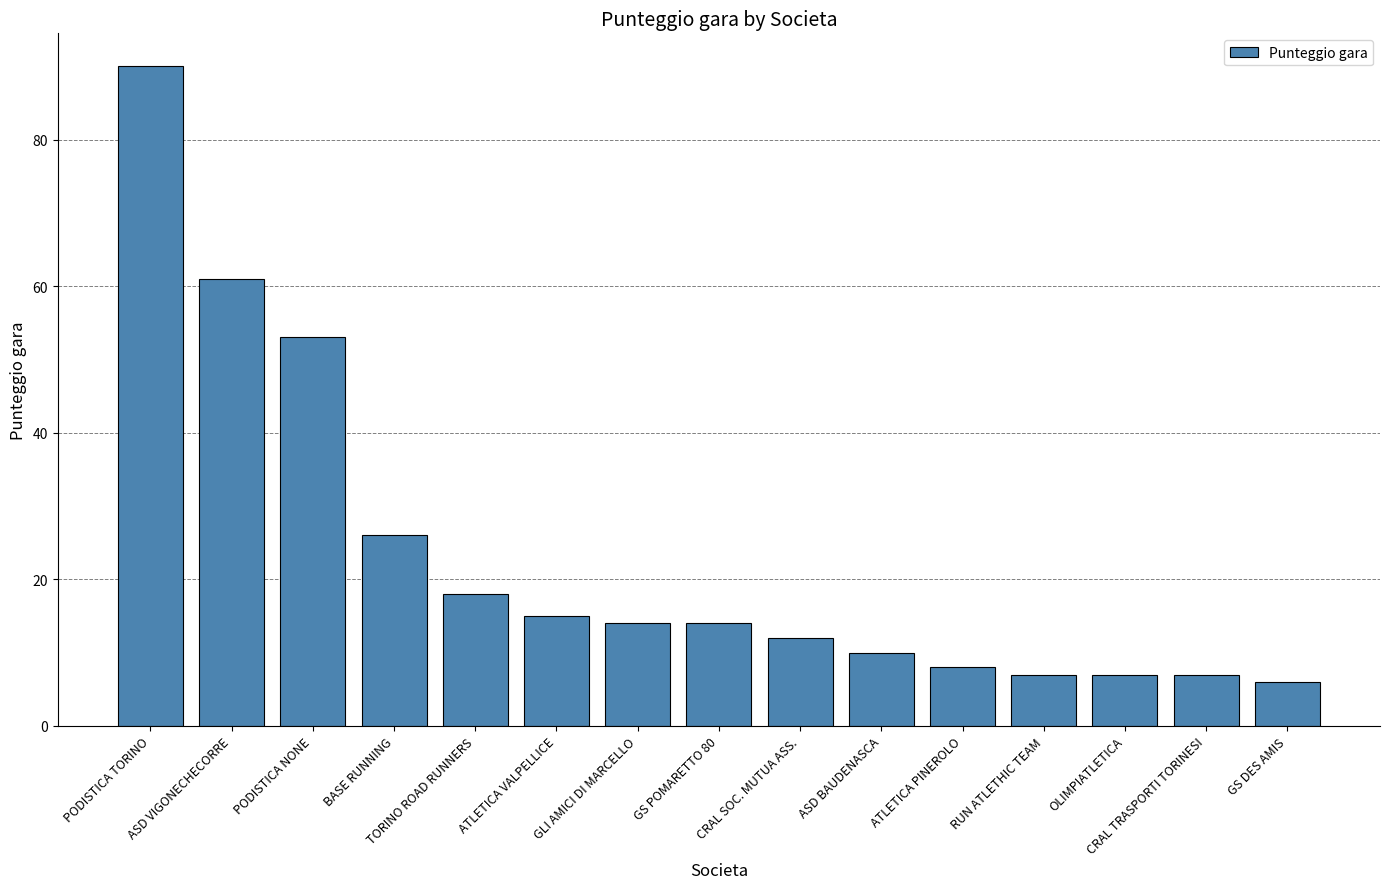

Approximately how many times larger is the value at BASE RUNNING compared to ASD BAUDENASCA?

2.6